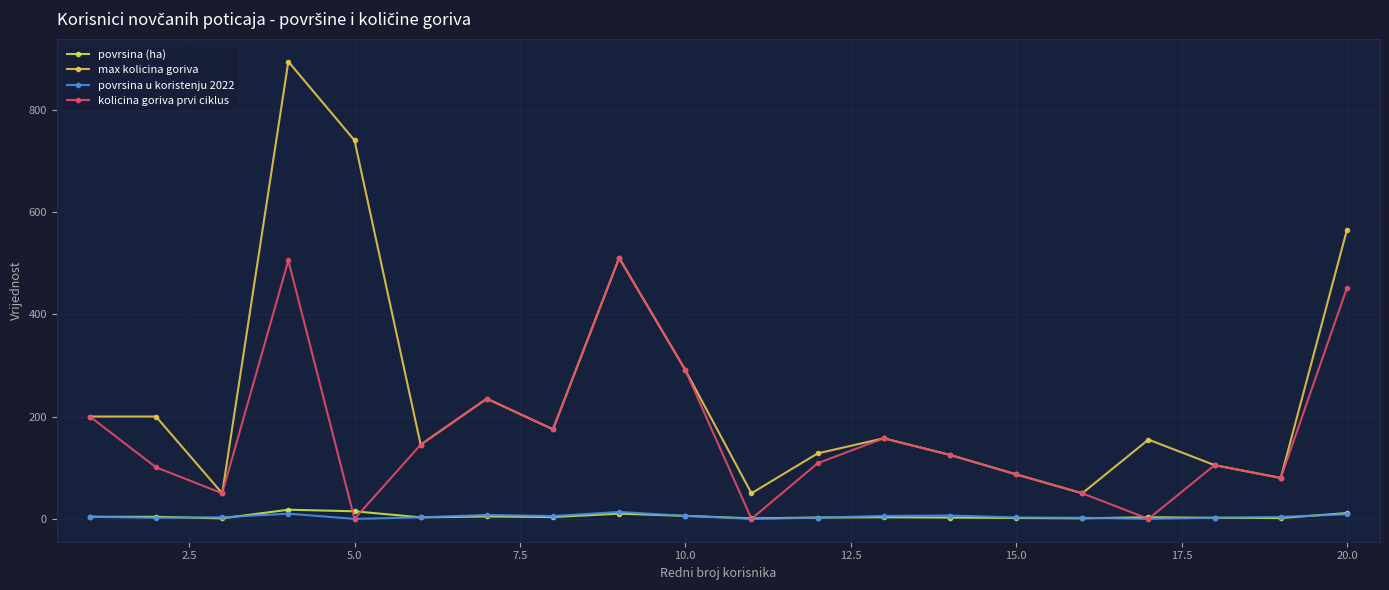

What is the value of the povrsina u koristenju 2022 point at the 8th from the left?

5.4